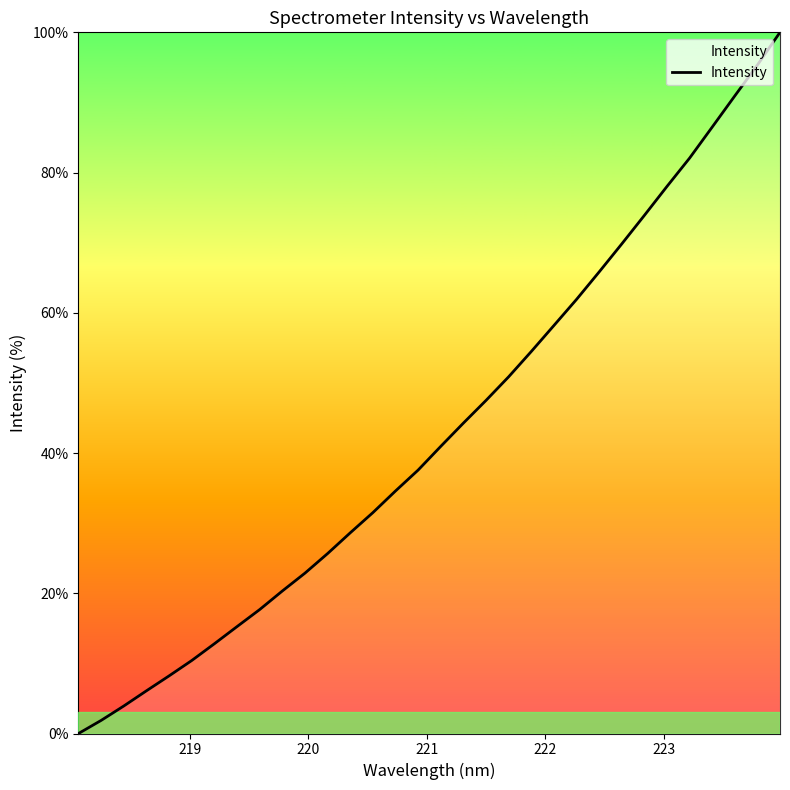

True or false: there are more than 1 points higher than both neighbors.

False